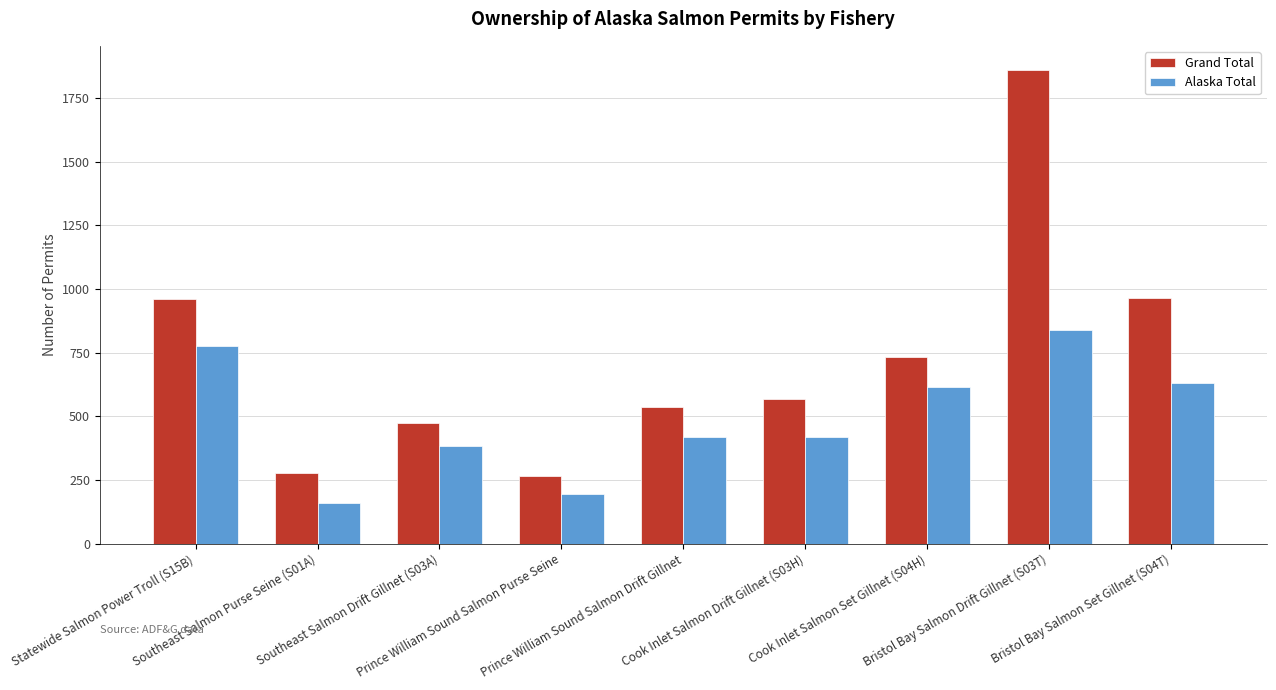

Count the number of data series in this chart.

2